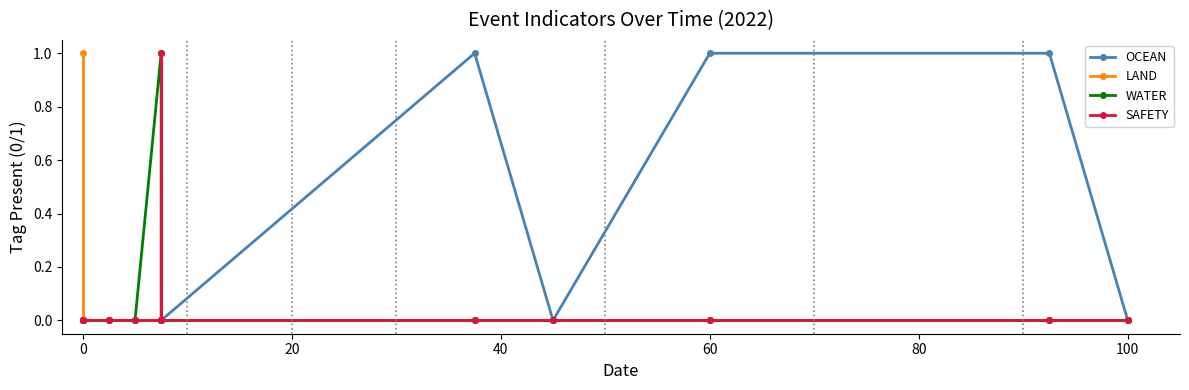

In WATER, how many points are higher than both neighbors (excluding endpoints)?

1